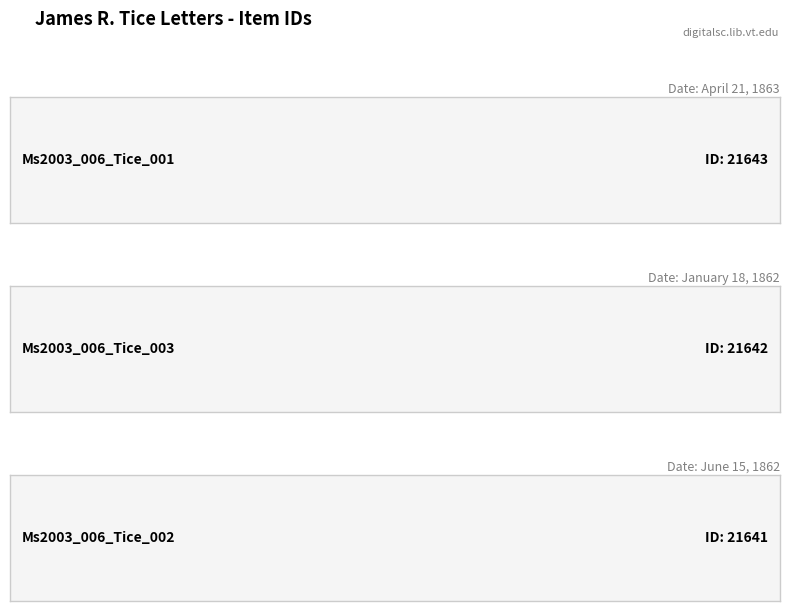

True or false: the data shows 11574 at Ms2003_006_Tice_003.

False